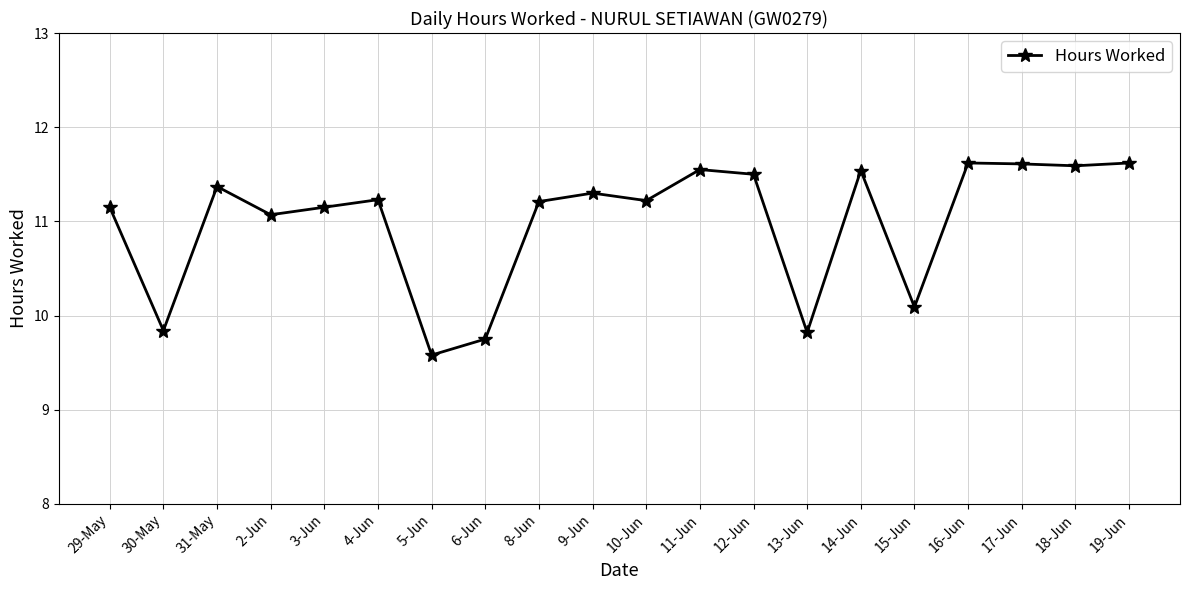

Which label corresponds to the smallest value in the chart?

5-Jun